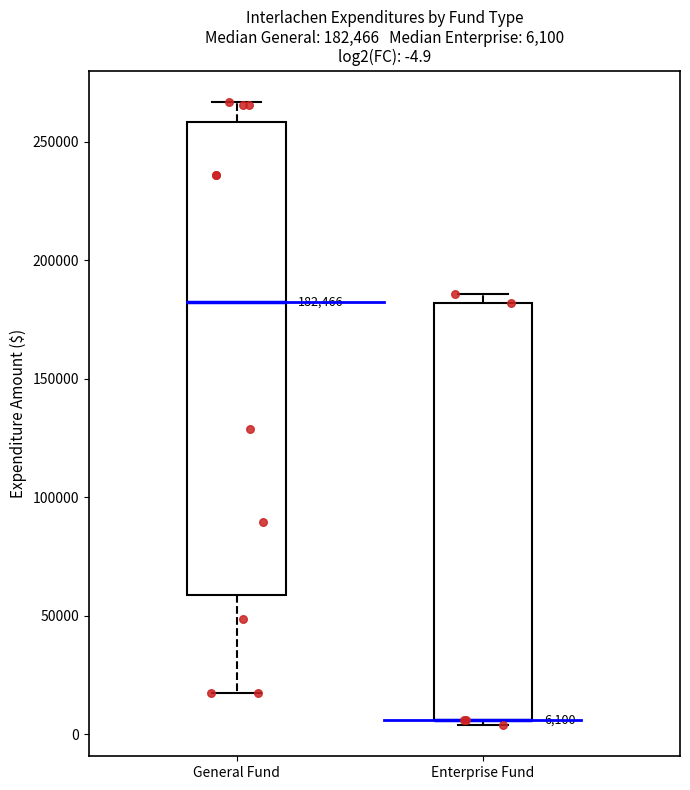

Which box is the tallest, from its lower edge to its upper edge?

General Fund